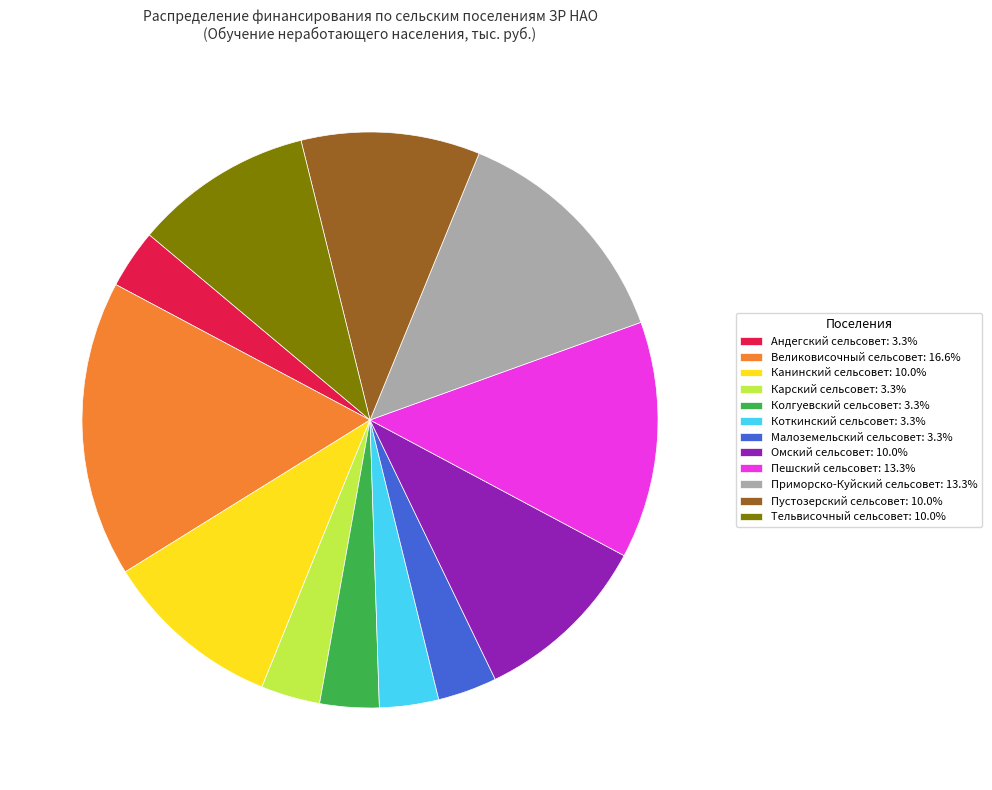

Does Канинский сельсовет: 10.0% represent more than half of the total?

No